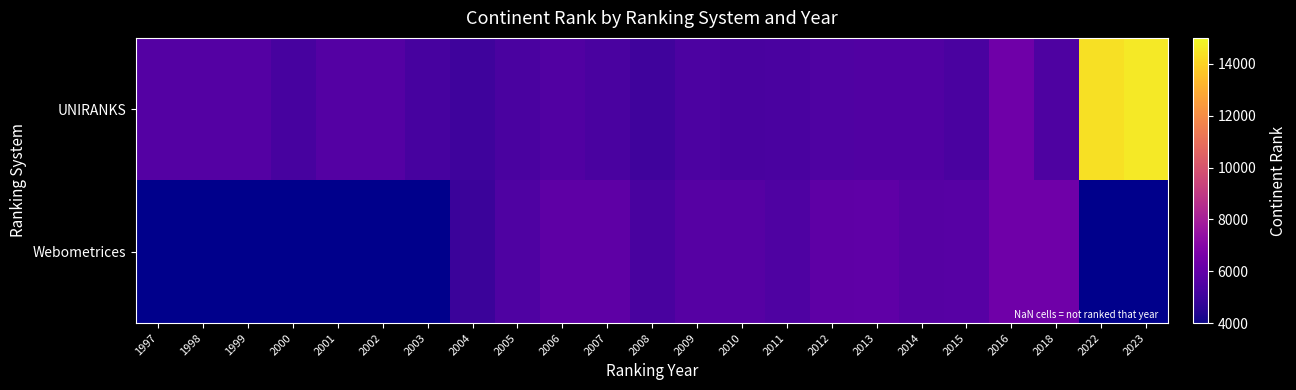

How many series are shown in this chart?

2